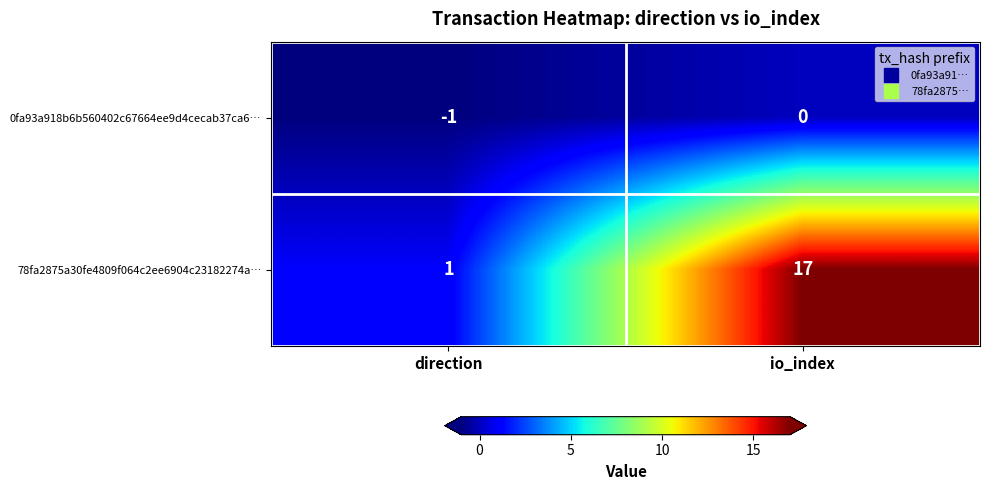

Where is 0fa93a918b6b560402c67664ee9d4cecab37ca6… nearest to the value 0?

io_index